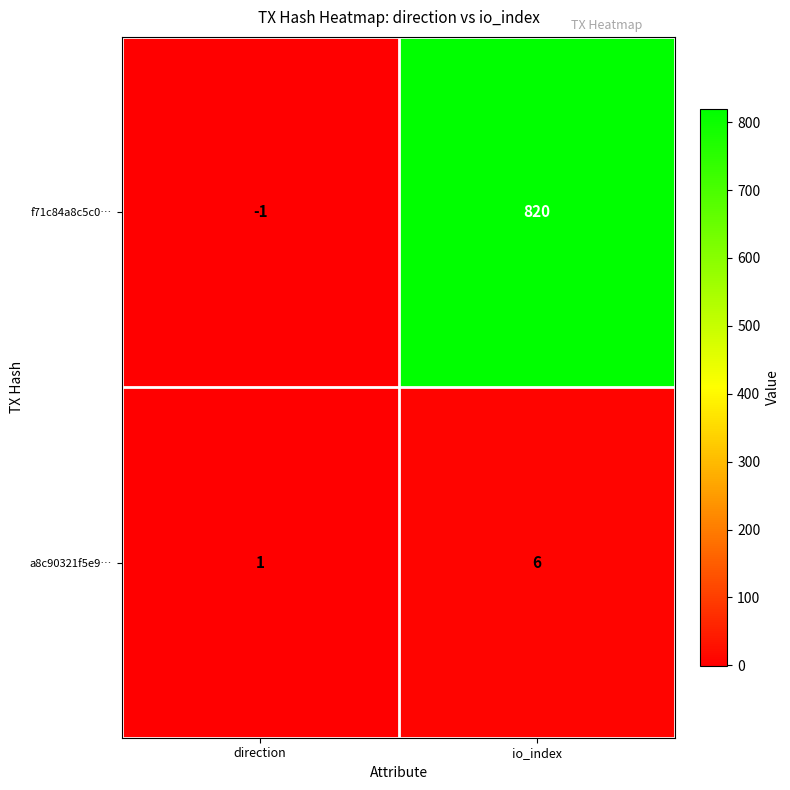

True or false: f71c84a8c5c0… has a value of 0 at direction.

False